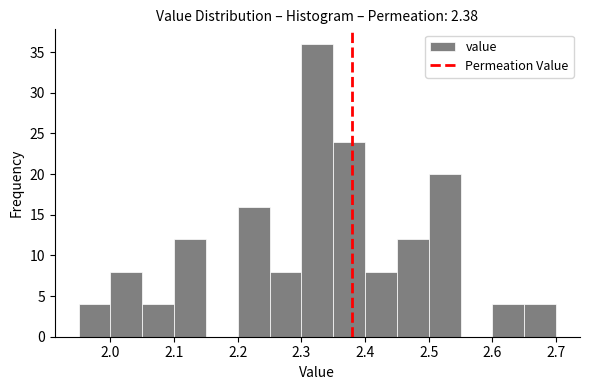

Reading left to right, transcribe this chart: for each bar, give the range it covers on the x-axis and its height. The values are not printed on the chart, so give them approximately, as read against the axis.

1.95 to 2.00: 4
2.00 to 2.05: 8
2.05 to 2.10: 4
2.10 to 2.15: 12
2.15 to 2.20: 0
2.20 to 2.25: 16
2.25 to 2.30: 8
2.30 to 2.35: 36
2.35 to 2.40: 24
2.40 to 2.45: 8
2.45 to 2.50: 12
2.50 to 2.55: 20
2.55 to 2.60: 0
2.60 to 2.65: 4
2.65 to 2.70: 4